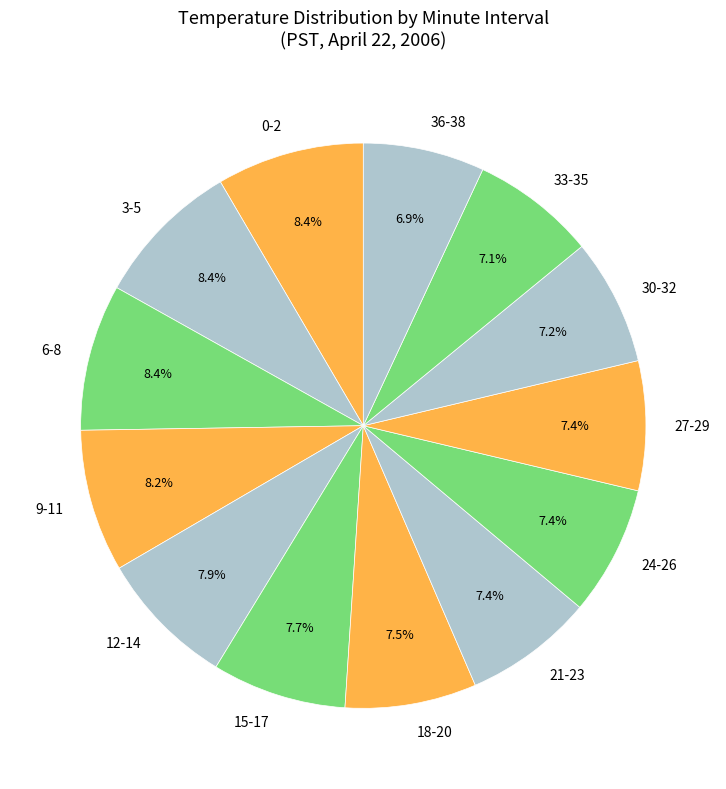

What percentage do 15-17 and 3-5 together represent?

16.1%